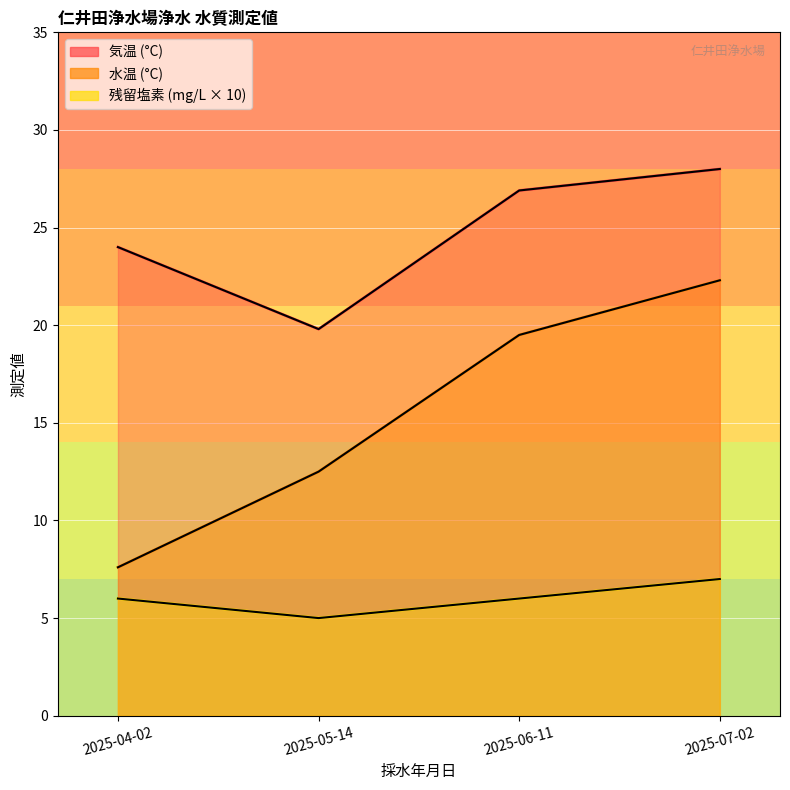

Which label corresponds to the smallest value in the chart?

2025-05-14